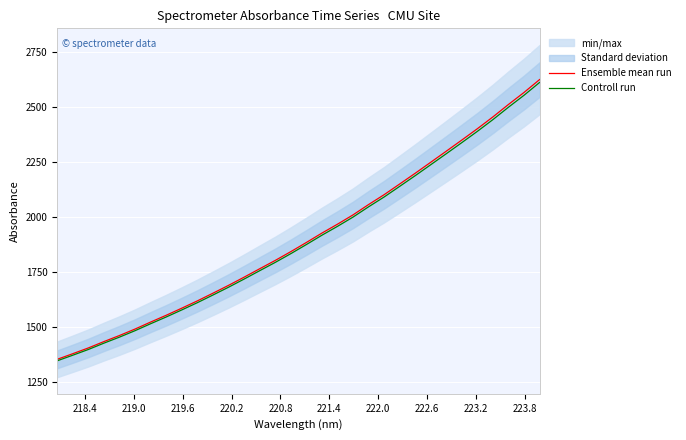

What is the lowest value of the Controll run series?

1344.9